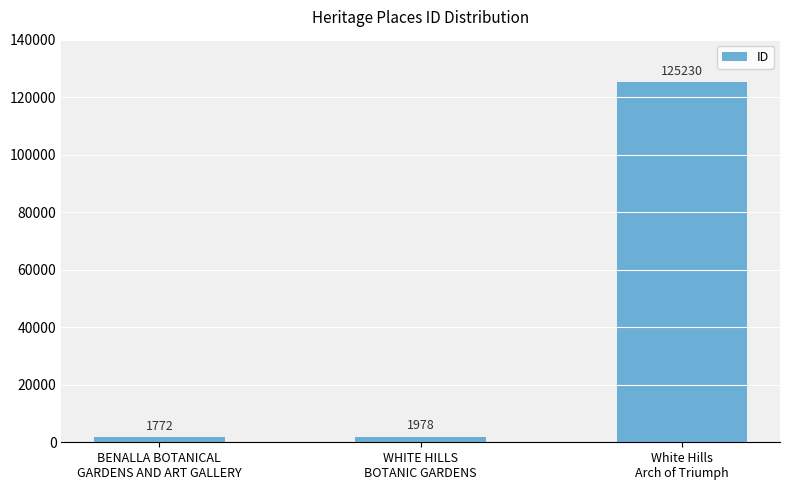

Reading left to right, what are all the values shown in this chart?

BENALLA BOTANICAL
GARDENS AND ART GALLERY=1772	WHITE HILLS
BOTANIC GARDENS=1978	White Hills
Arch of Triumph=125230